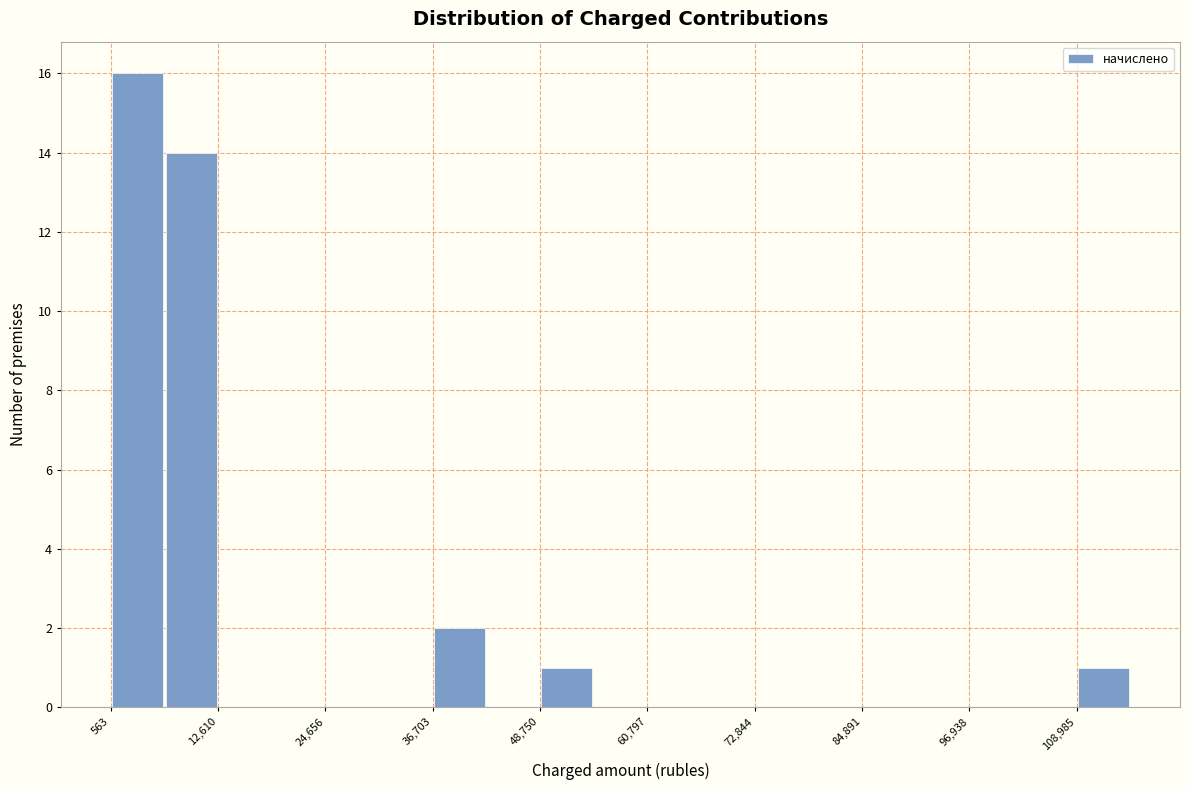

Around what value on the x-axis is the tallest bar? Give the approximate position of its centre, as read against the axis.

4000